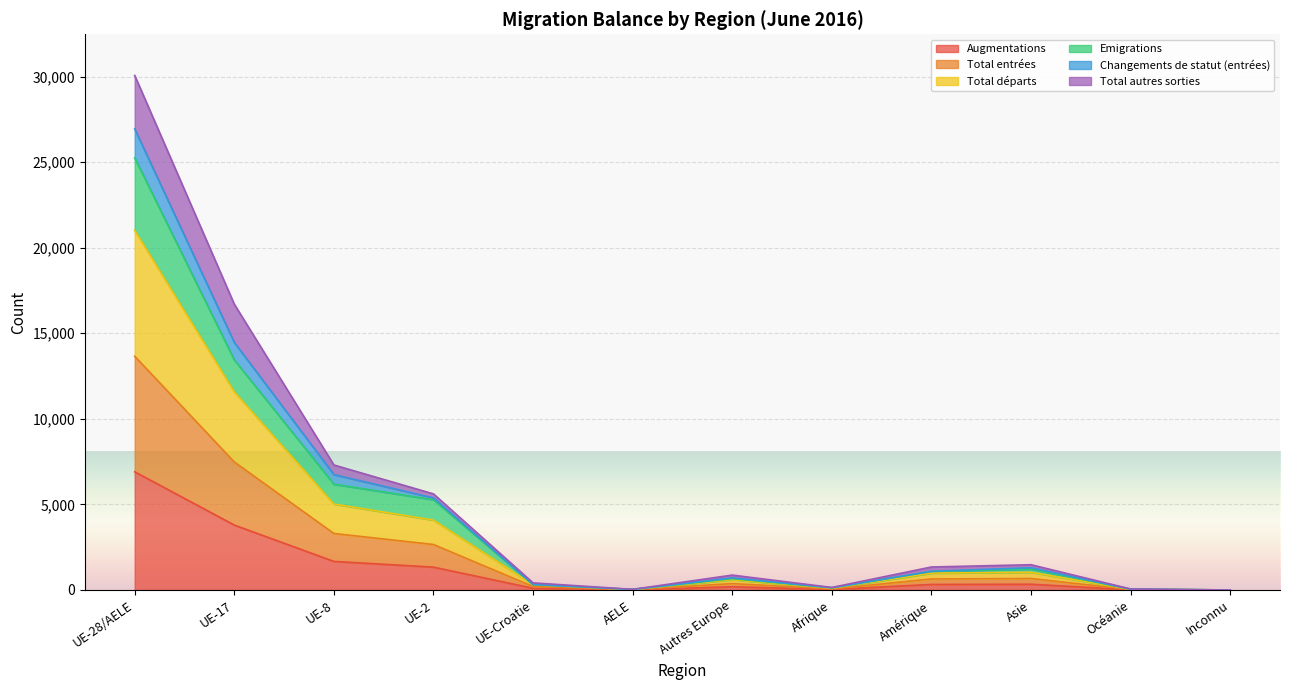

What is the label of the 8th point from the left?

Afrique